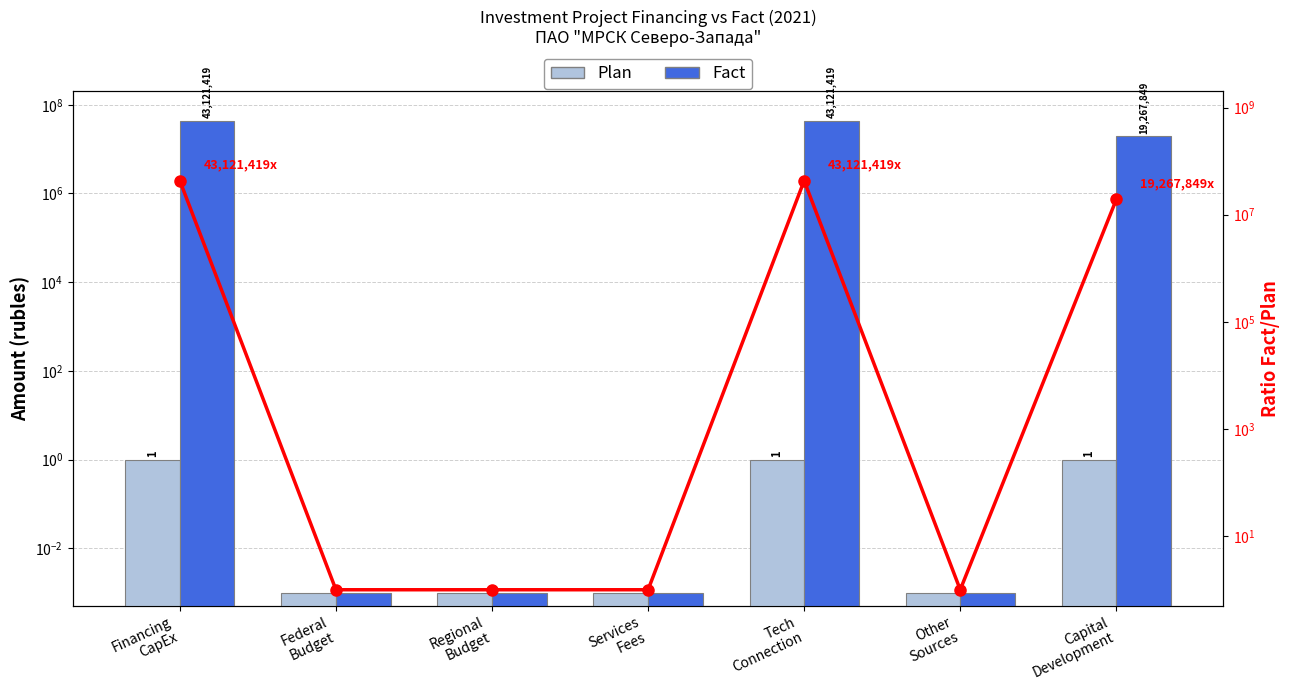

What is the sum of all Fact values?

105510687.0